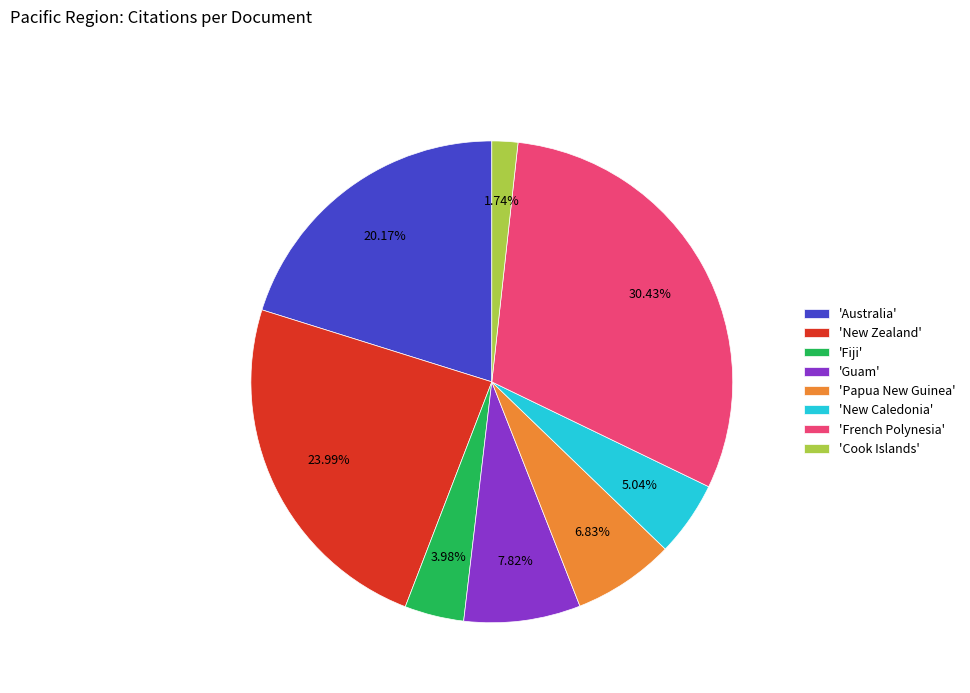

Approximately how many times larger is the value at 'New Caledonia' compared to 'Fiji'?

1.3